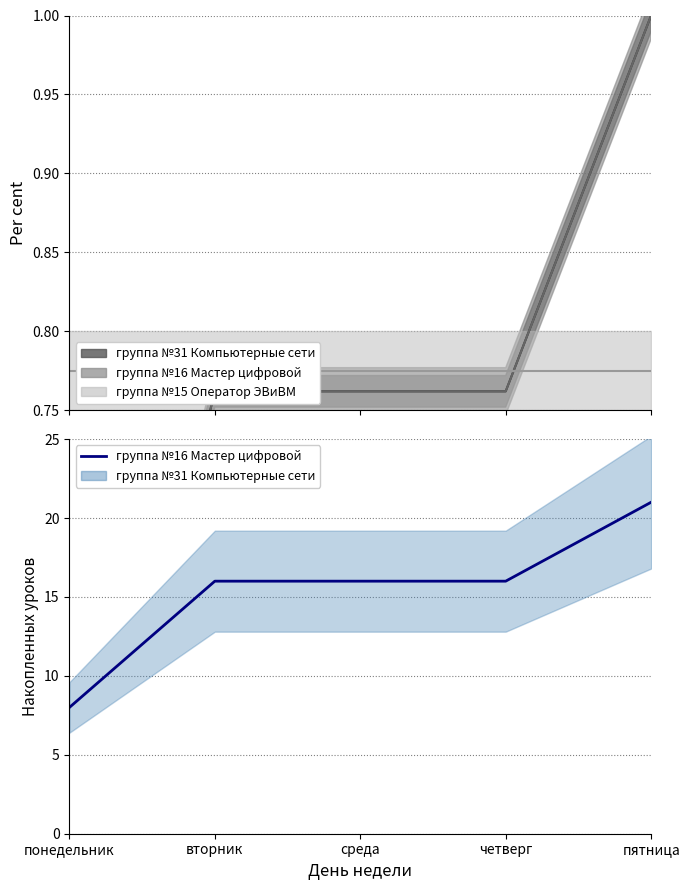

Which has a higher value, четверг or пятница?

пятница